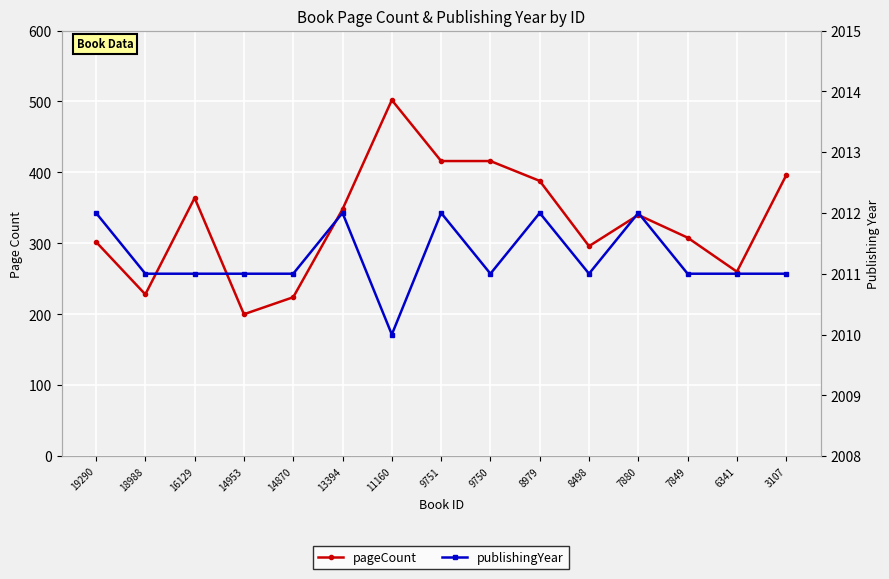

What is the spread (max minus min) of values at 8498?

1715